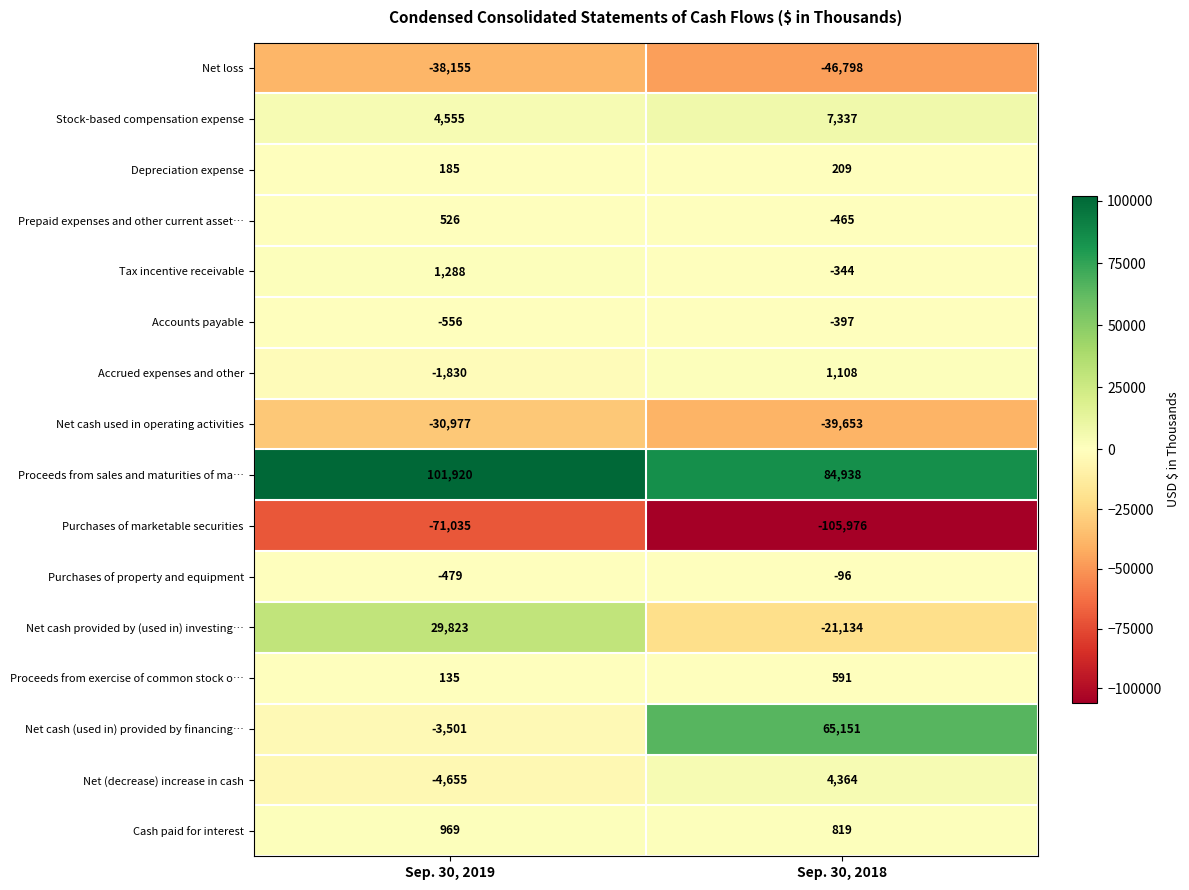

Which label corresponds to the smallest value in the chart?

Sep. 30, 2018